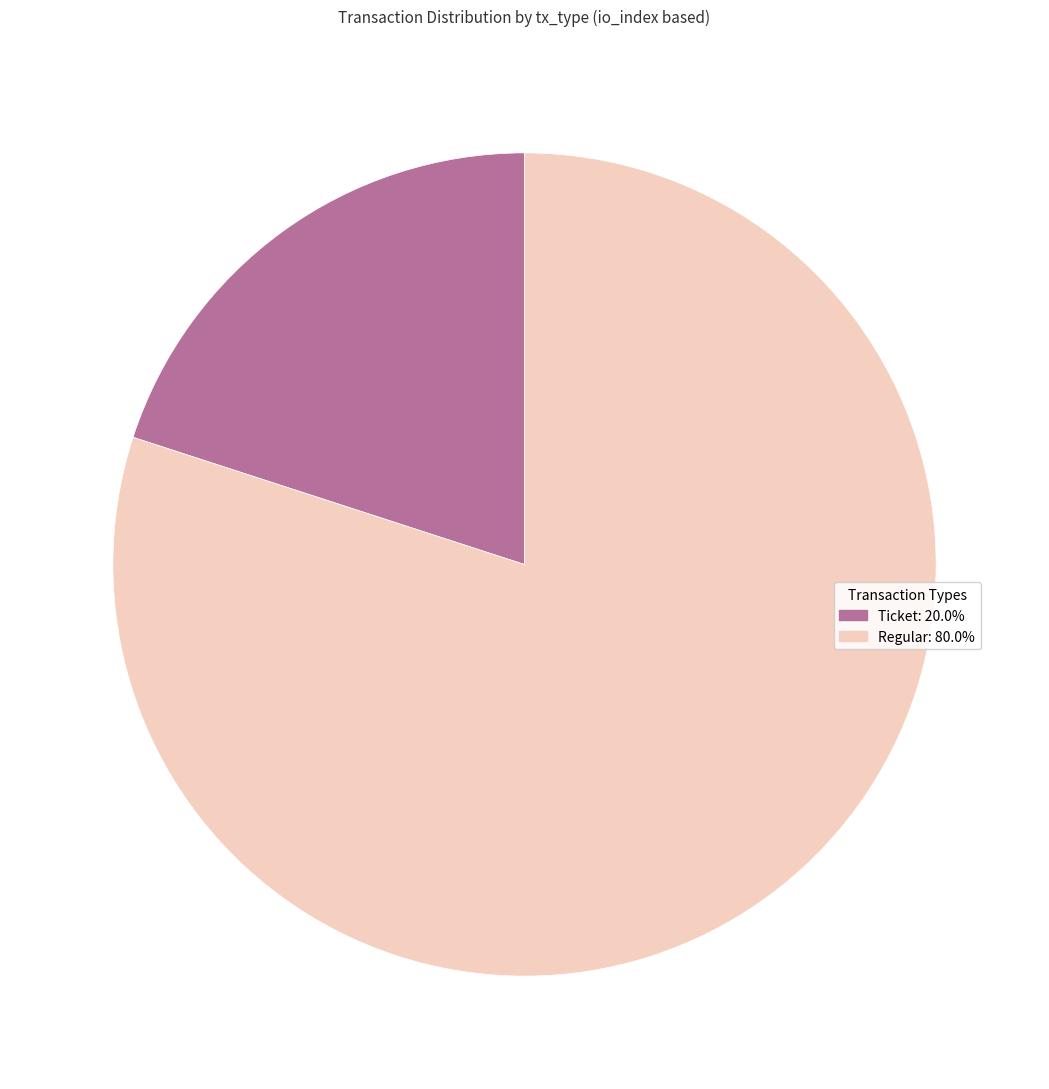

How many slices are in this pie chart?

2